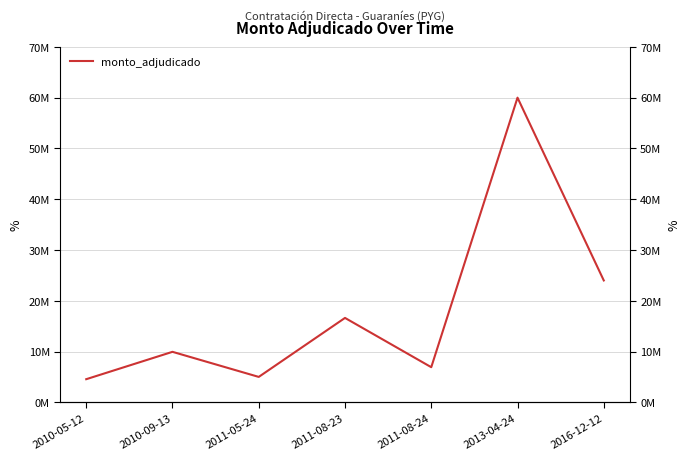

What is the label of the 7th point from the right?

2010-05-12